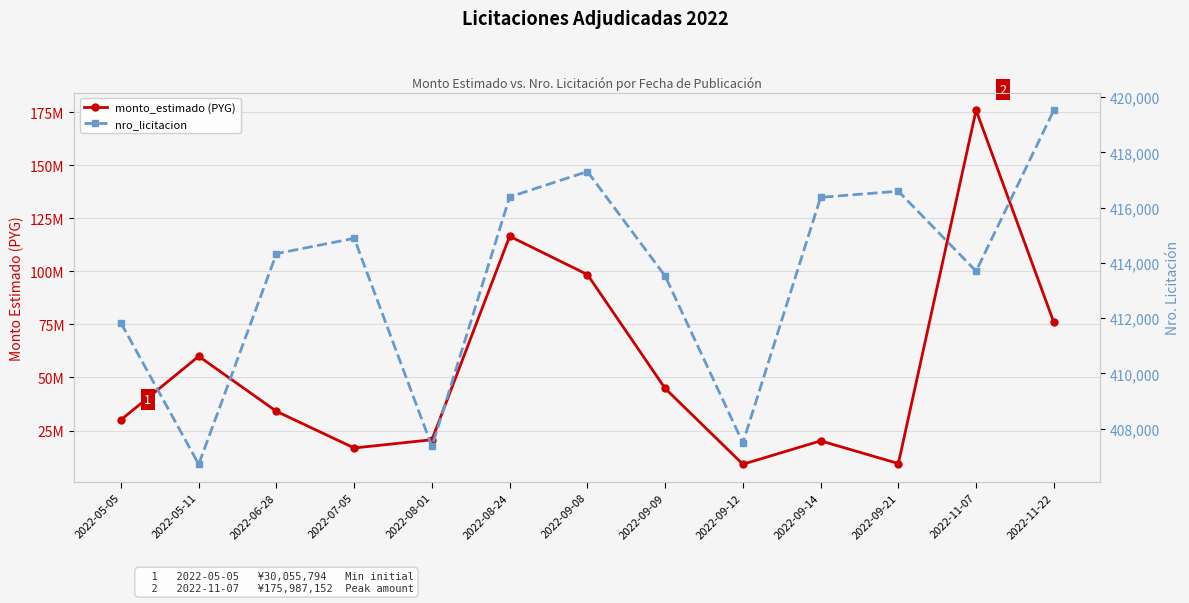

What is the average value of the nro_licitacion series?

413538